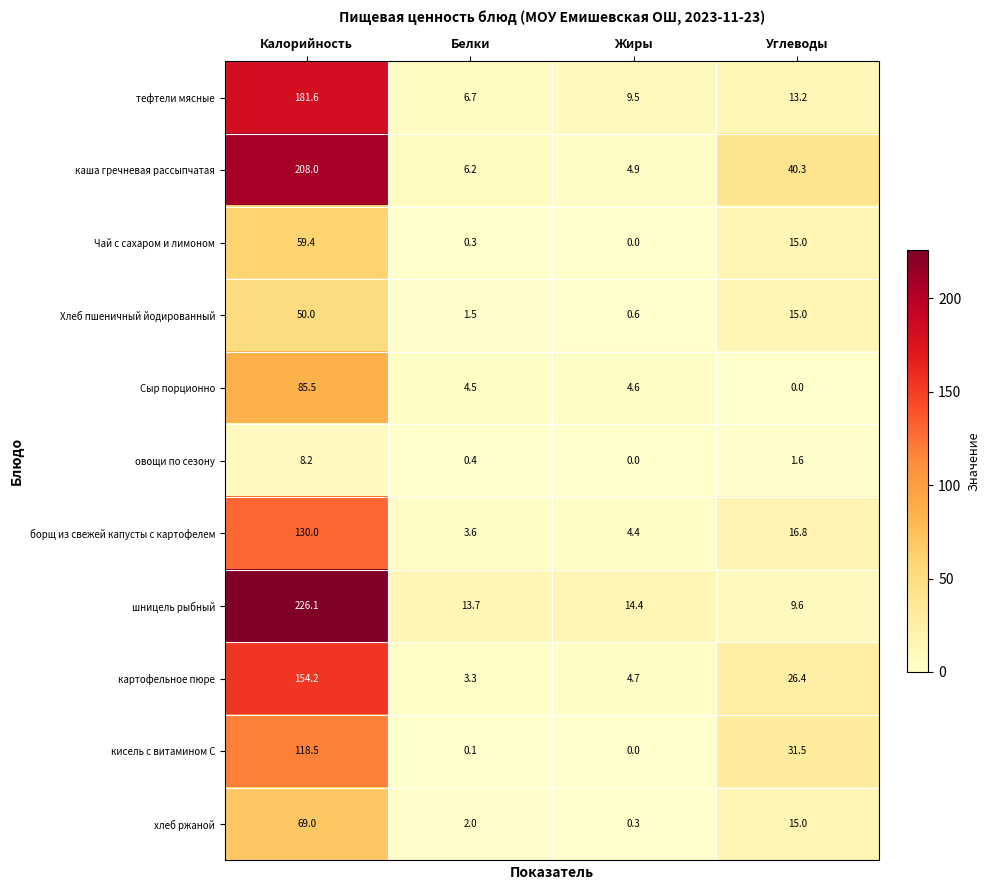

At which category is the sum across all series the highest?

Калорийность